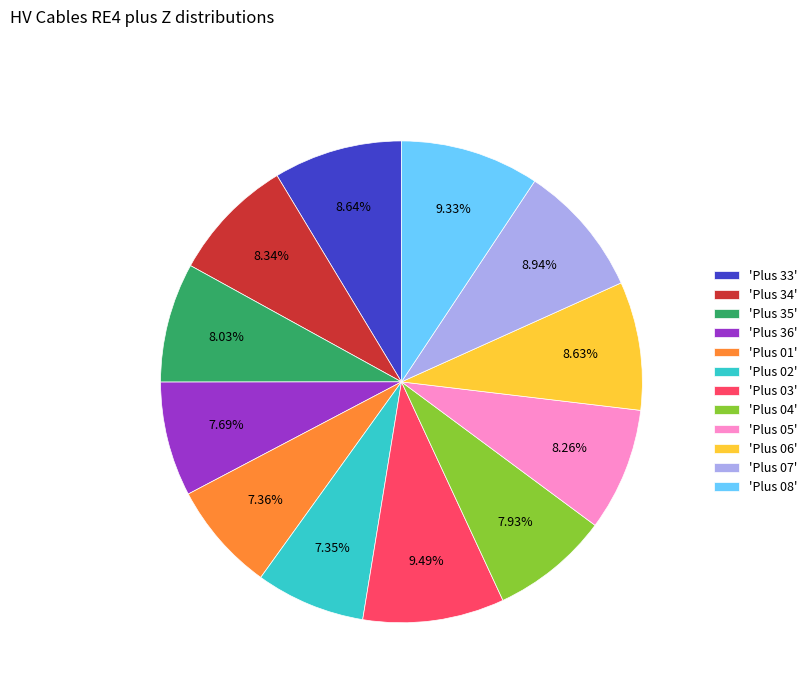

Count the number of slices in the pie.

12